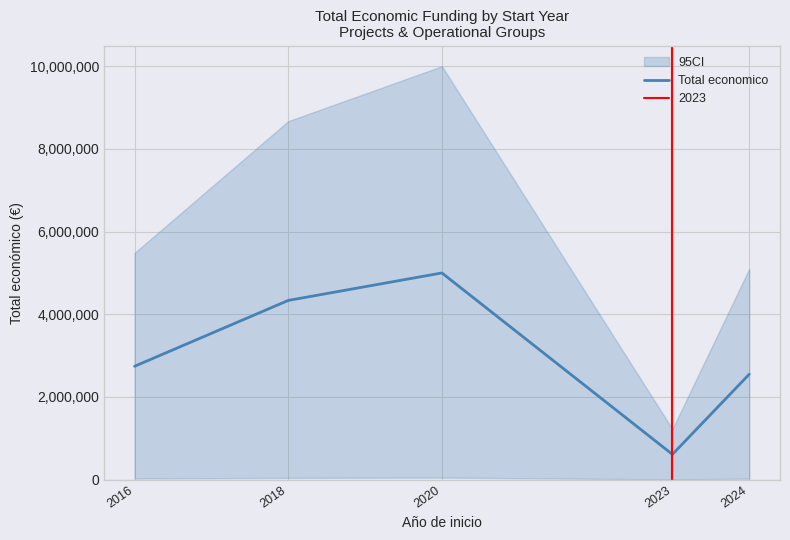

What is the difference between the second highest and minimum values?

3722044.1